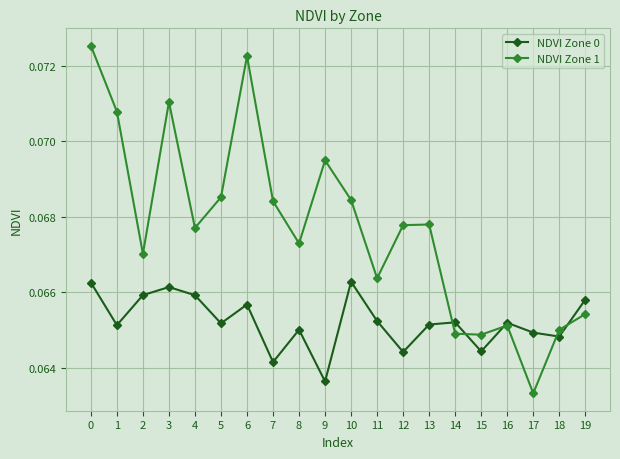

Which series has the largest range (max minus min)?

NDVI Zone 1